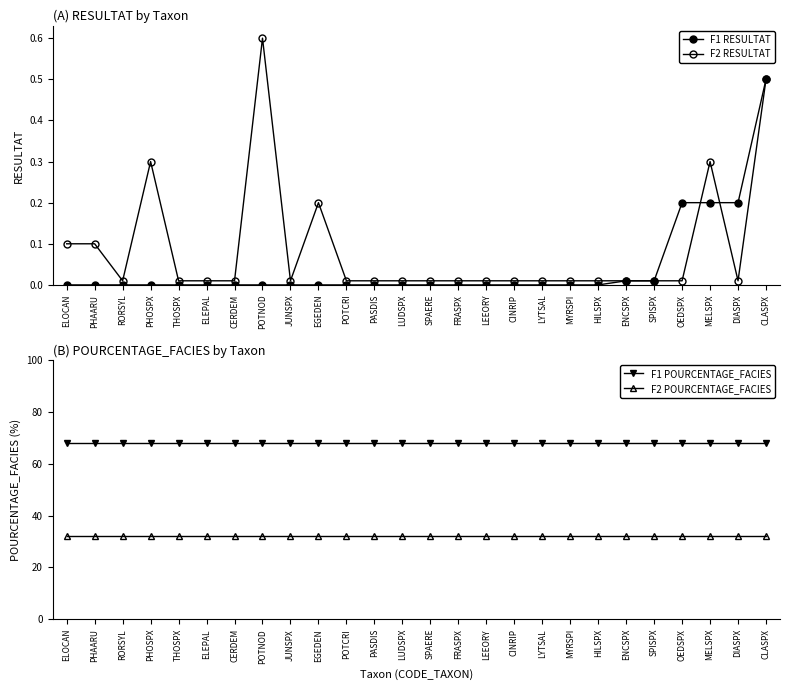

The F2 POURCENTAGE_FACIES series shows 50.2 at ELEPAL. True or false?

False